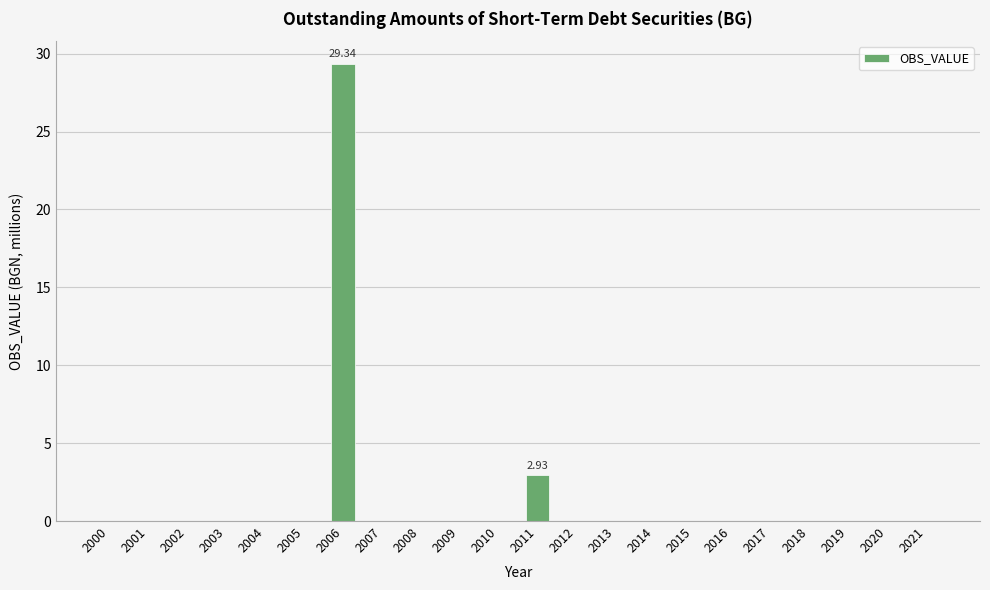

Reading left to right, extract all data points from this chart.

2000=0.0	2001=0.0	2002=0.0	2003=0.0	2004=0.0	2005=0.0	2006=29.3	2007=0.0	2008=0.0	2009=0.0	2010=0.0	2011=2.9	2012=0.0	2013=0.0	2014=0.0	2015=0.0	2016=0.0	2017=0.0	2018=0.0	2019=0.0	2020=0.0	2021=0.0